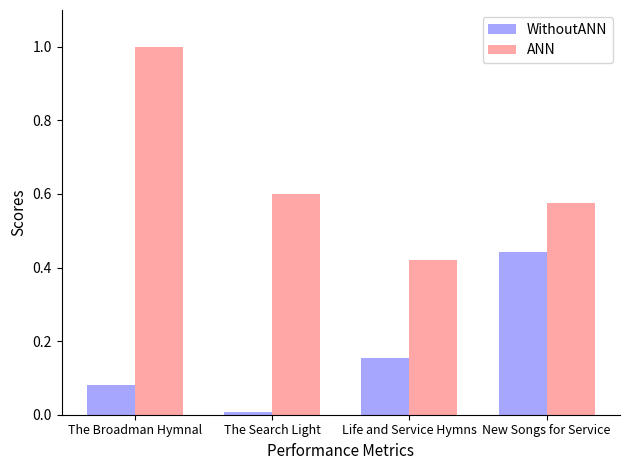

The value of WithoutANN at New Songs for Service is 0.8. True or false?

False